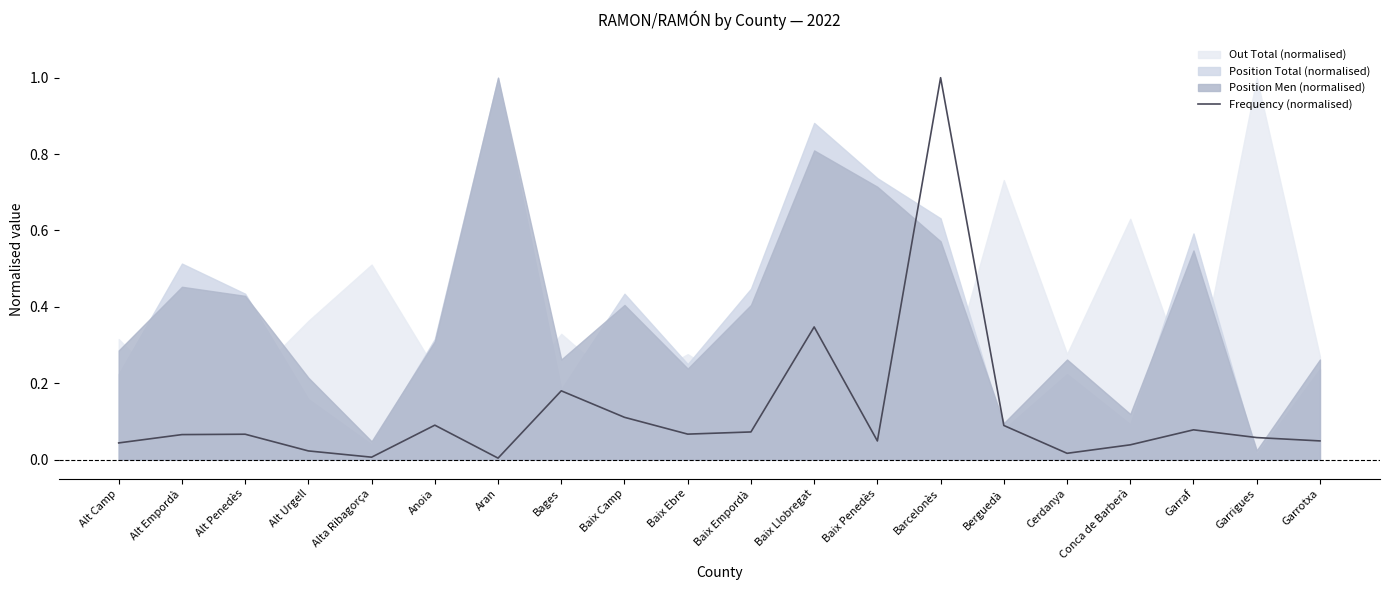

What is the maximum value shown in the chart?

1.0